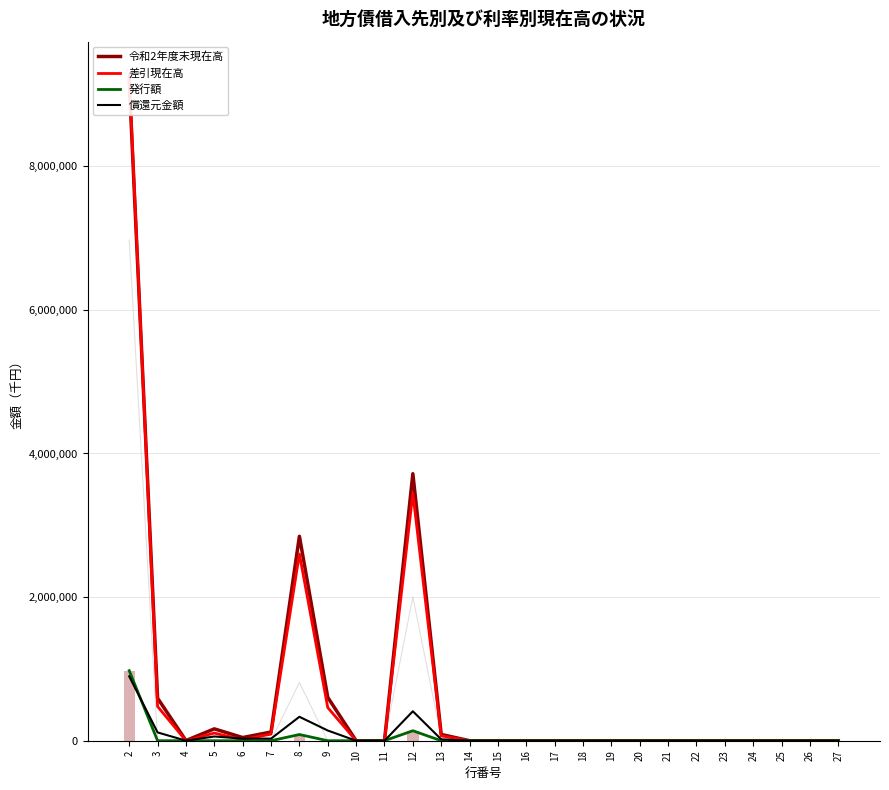

Is the value of 償還元金額 at 16 greater than the value of 発行額 at 25?

No